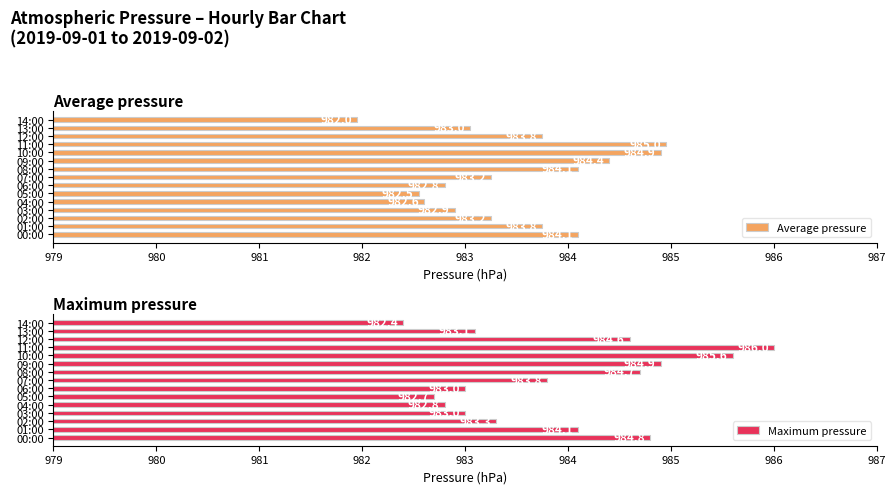

The value of Maximum pressure at 02:00 is 243.6. True or false?

False